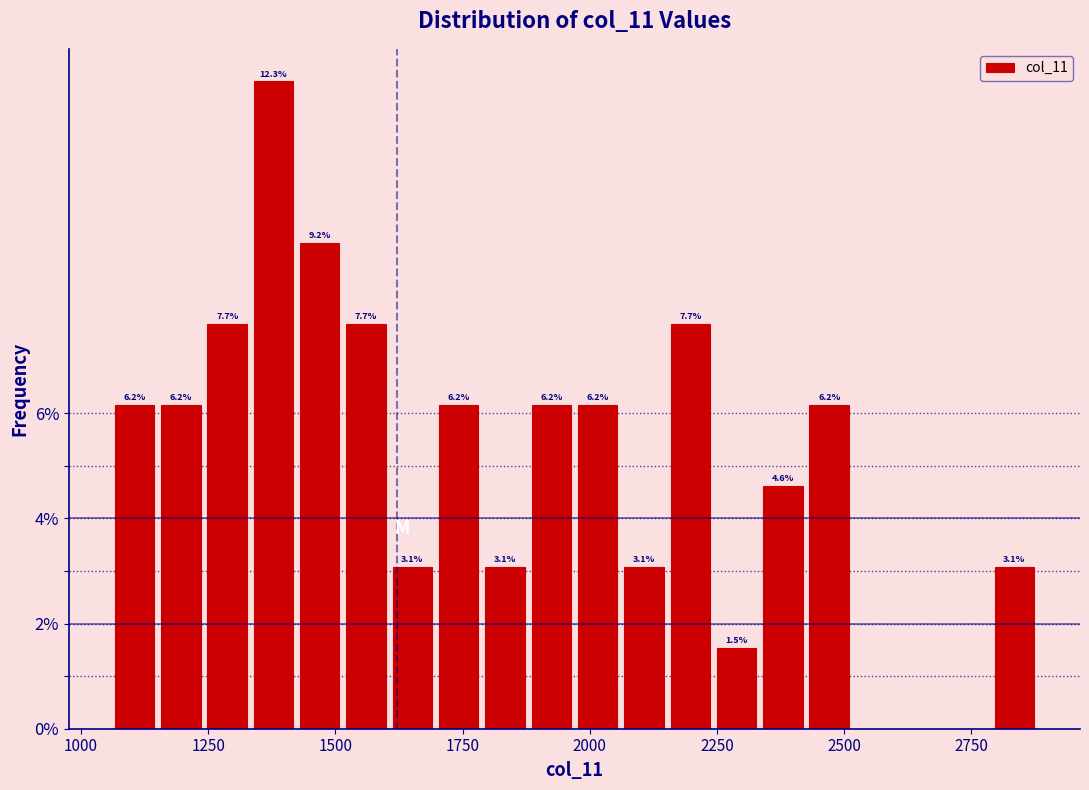

Read against the x-axis, roughly where is the centre of the tallest bar?

1400